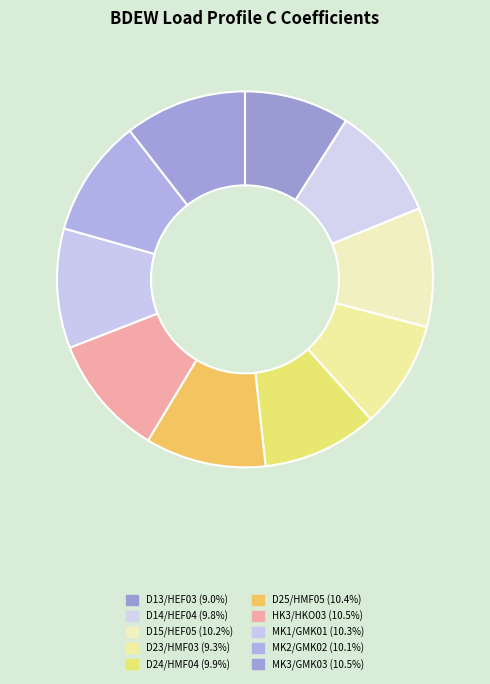

What is the largest slice in the pie chart?

MK3/GMK03